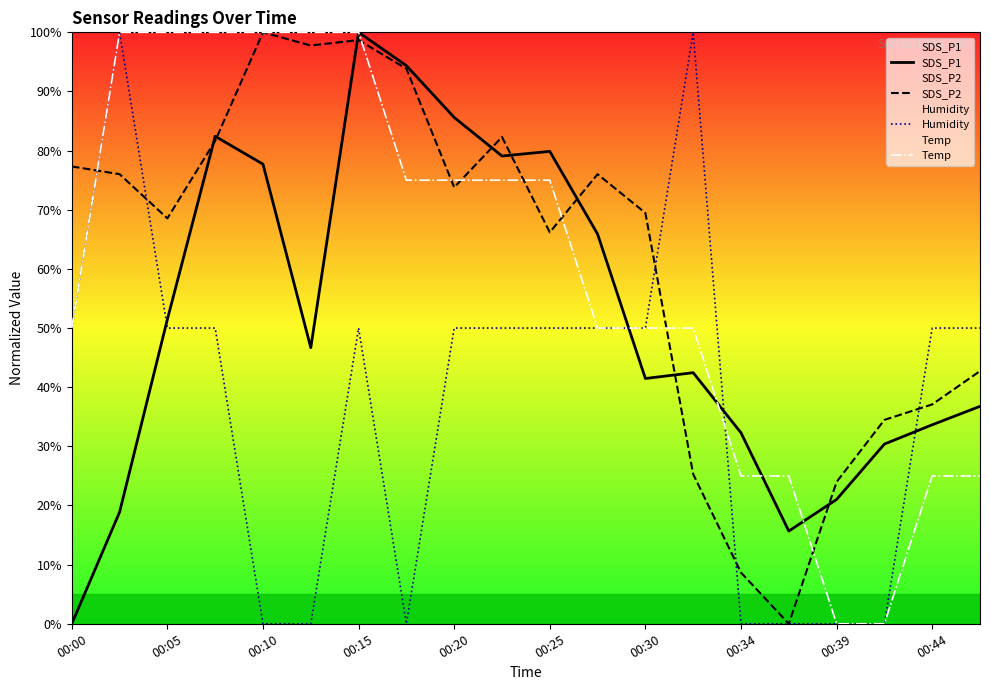

What is the value of the Humidity point at the 9th from the left?

50.0